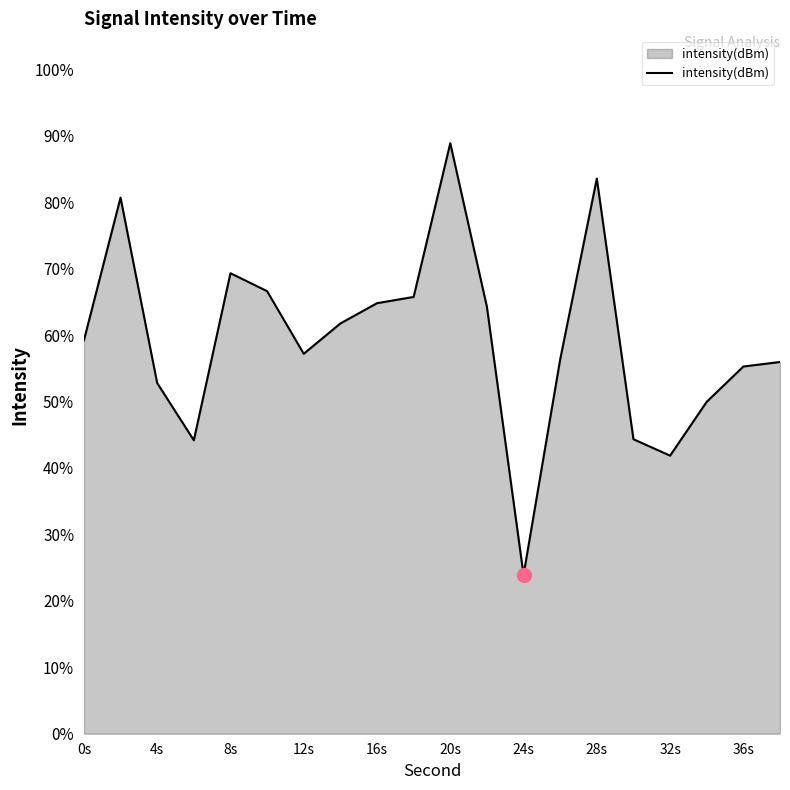

What is the minimum value shown in the chart?

23.9